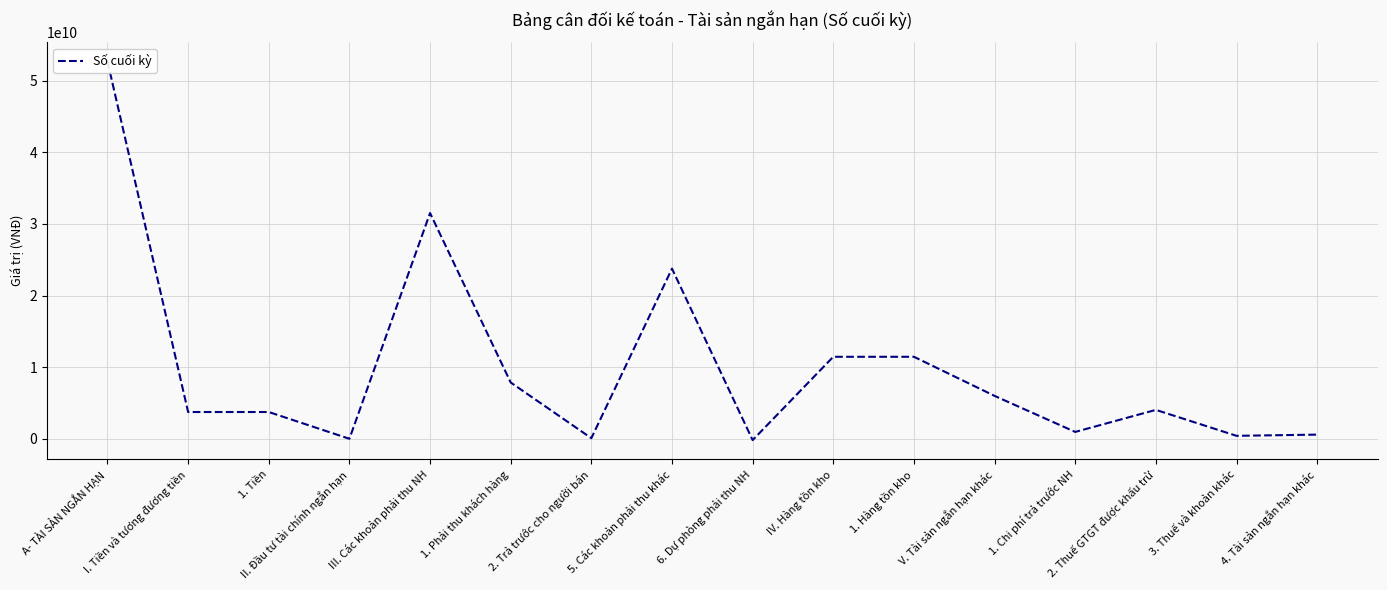

Does the chart display data point markers on the line(s)?

No